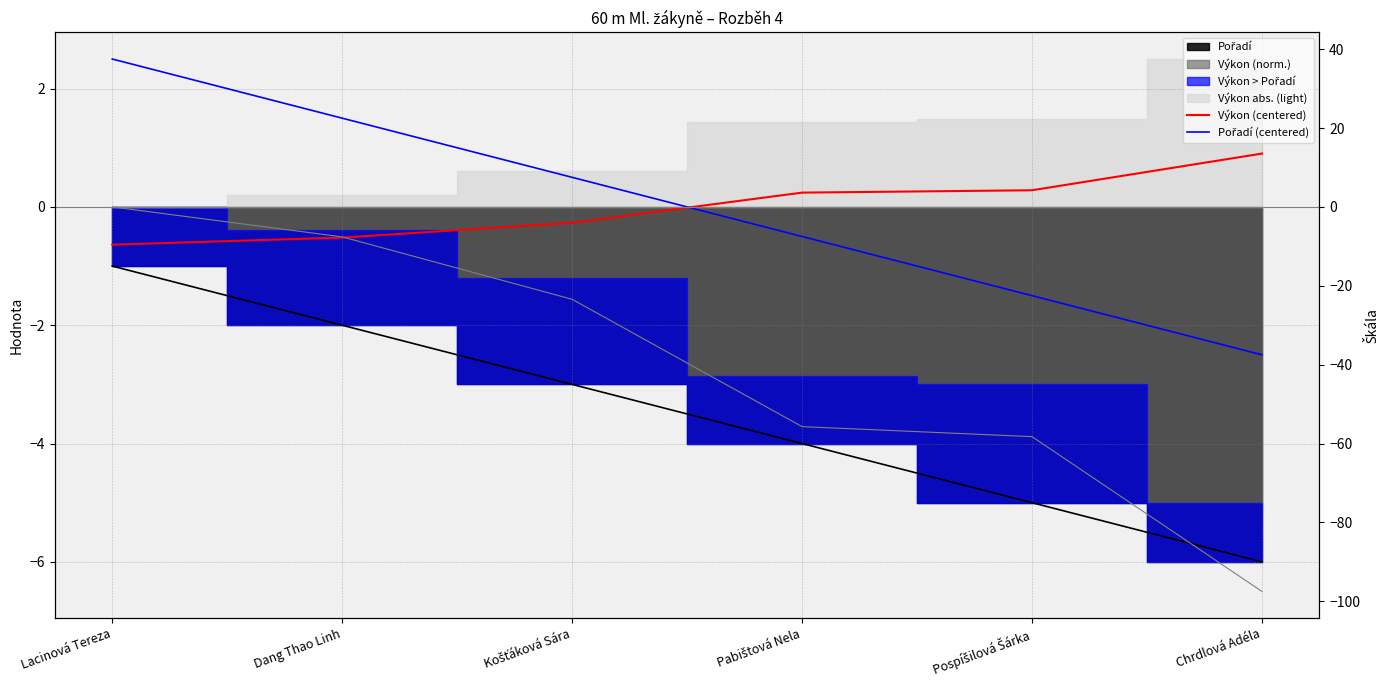

List the series in order of their peak value, lowest first.

Výkon (centered), Pořadí (centered)